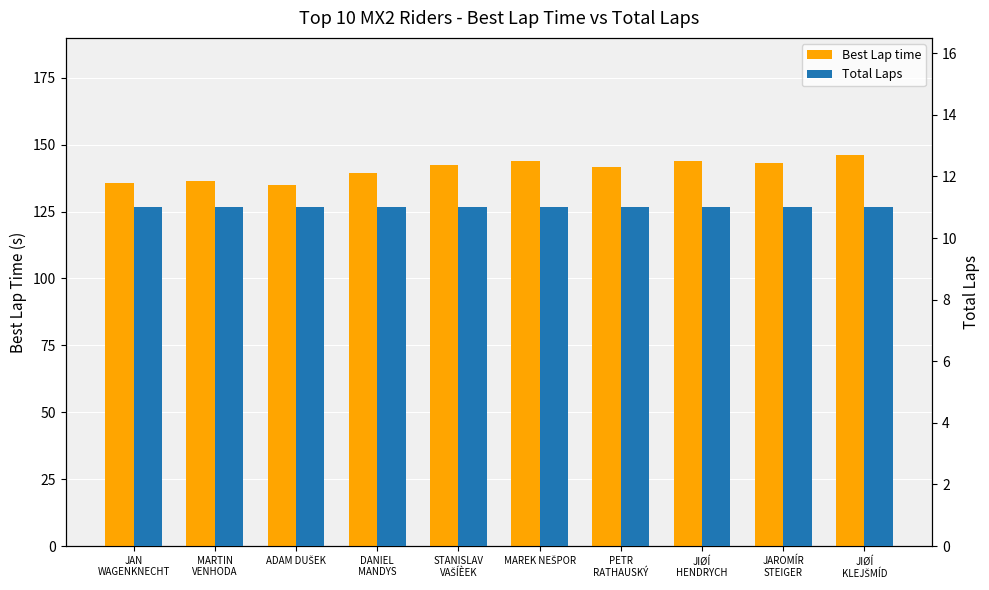

Between ADAM DUŠEK and JIØÍ
KLEJŠMÍD, which is larger?

JIØÍ
KLEJŠMÍD